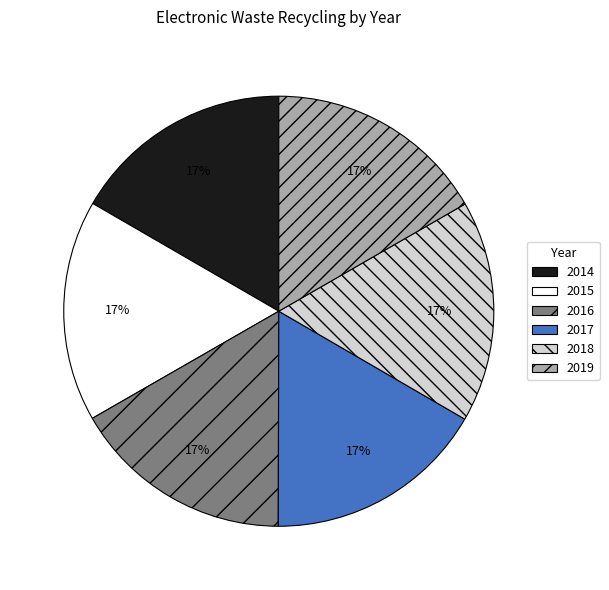

Do 2015 and 2018 together represent more than half of the pie?

No